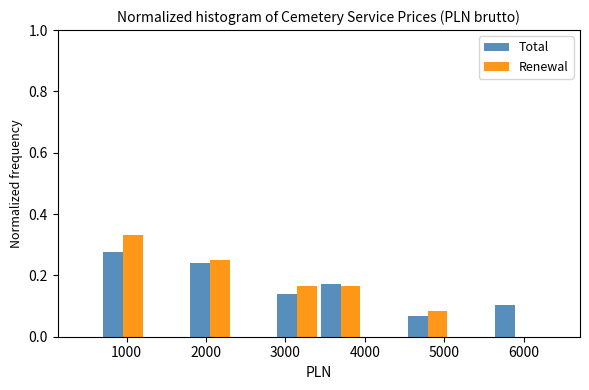

What is the height of the Renewal bar covering 1800 to 2300 on the x-axis? Neither the bar edges nor the heights are printed on the chart, so give them approximately, as read against the axes.

0.26